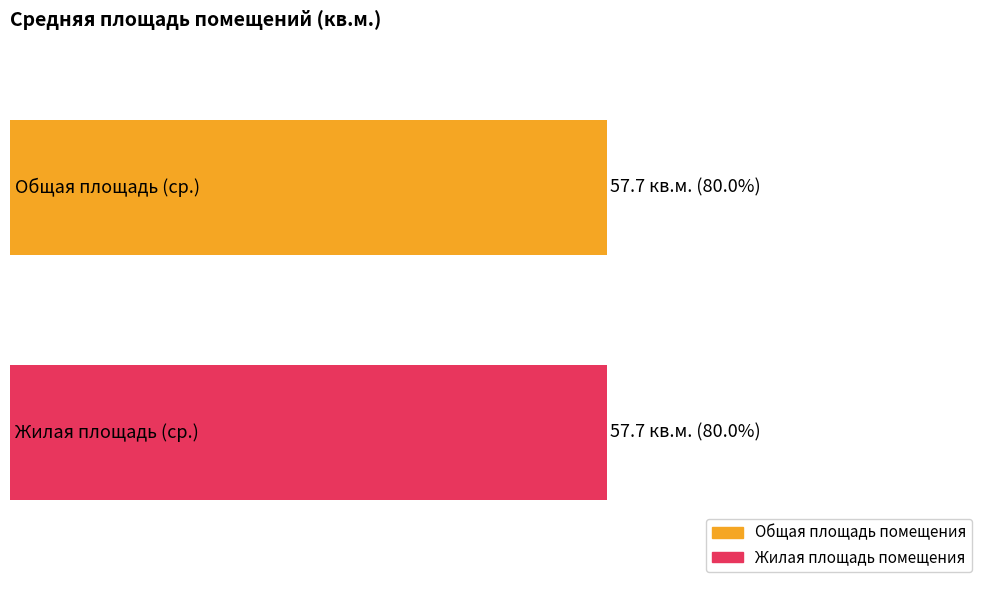

What is the average value of the Жилая площадь помещения series?

57.7